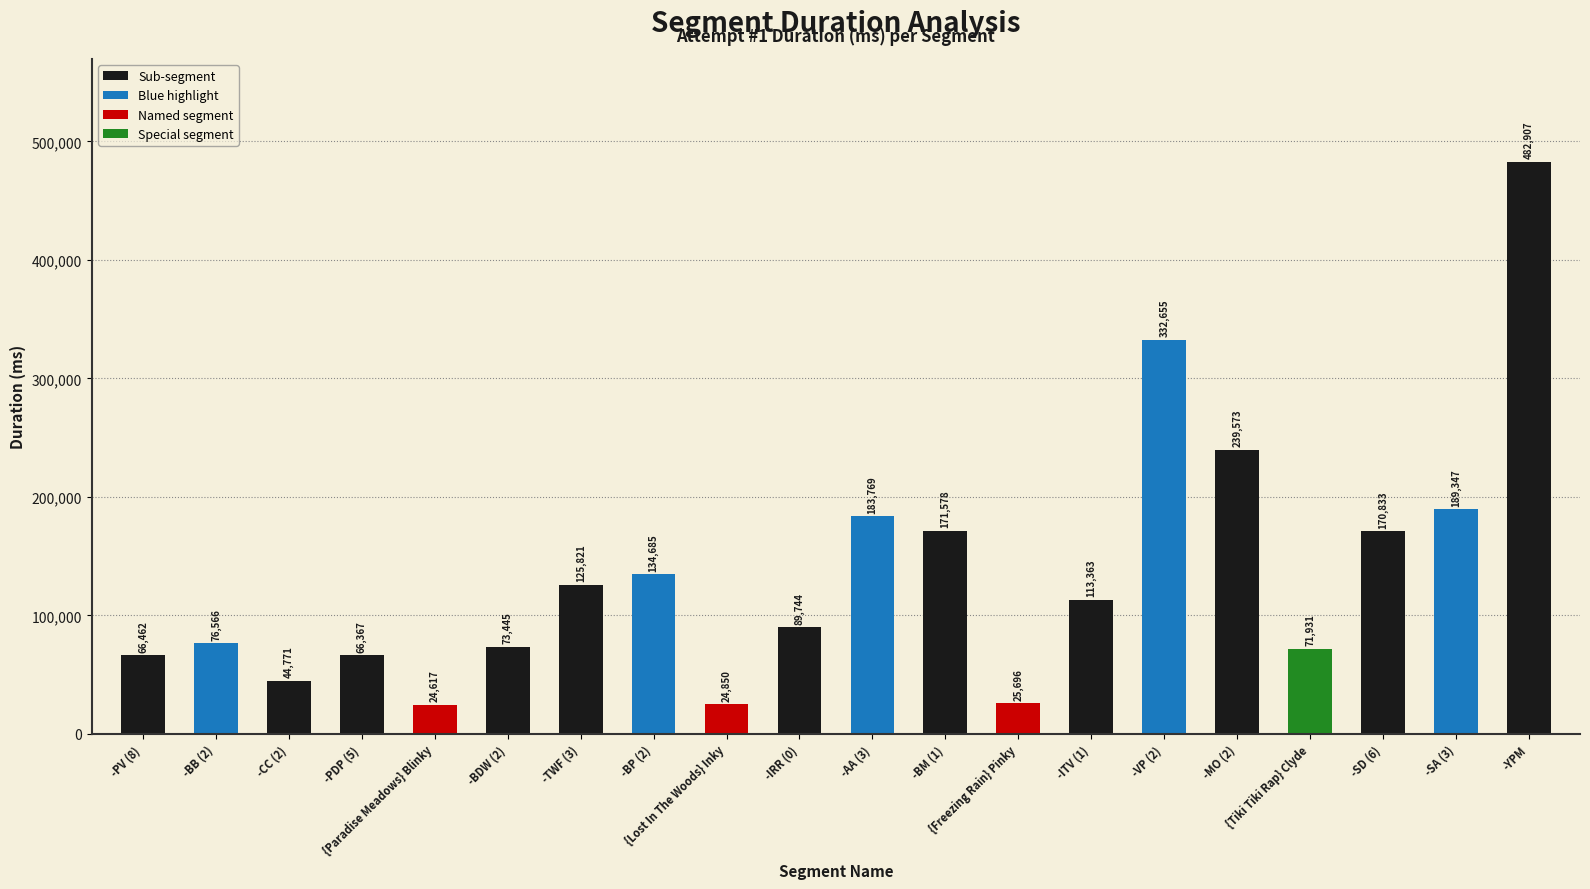

What is the greatest value displayed?

482907